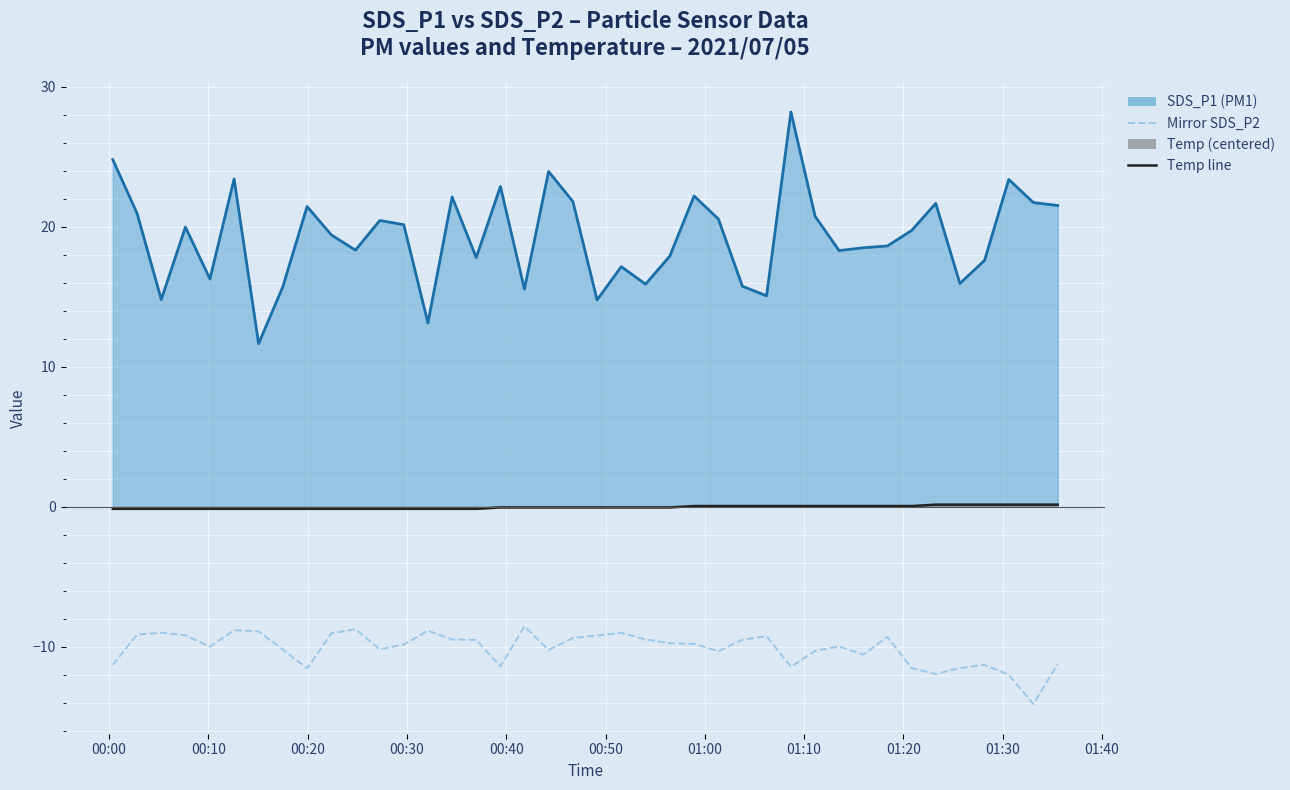

What is the minimum value for SDS_P1 line?

11.7